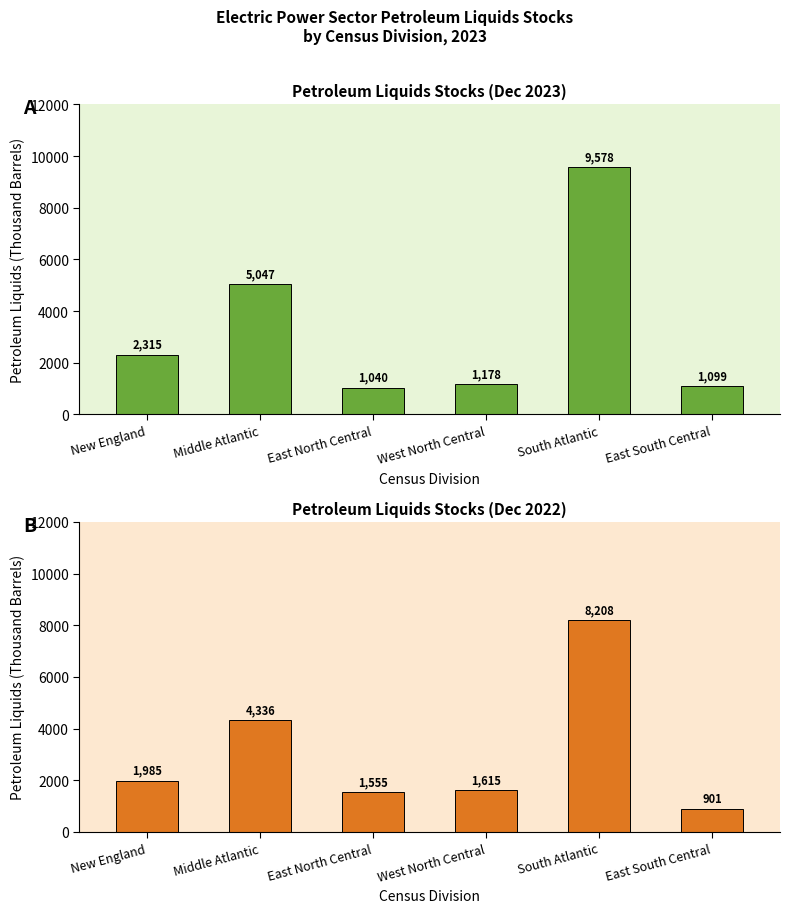

At which label is Petroleum Liquids Dec 2023 (Thousand Barrels) closest to 5309?

Middle Atlantic